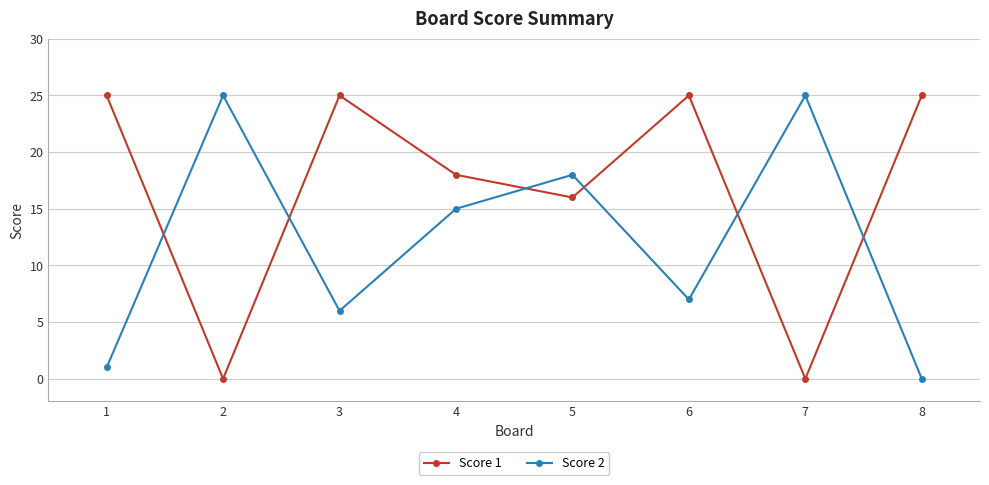

Which series changed the most between 2 and 6?

Score 1